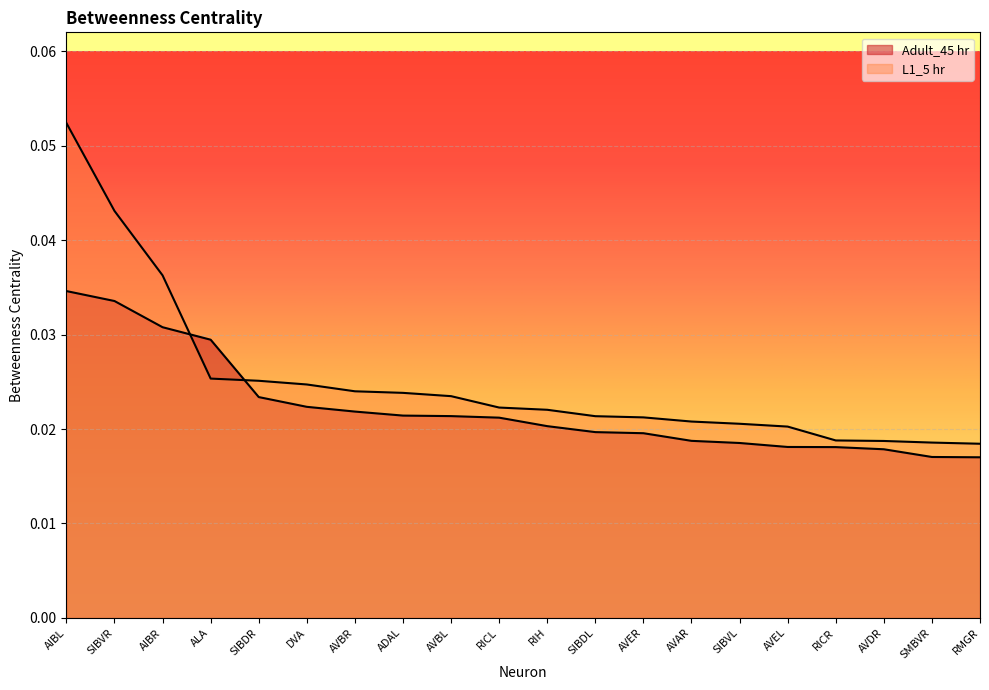

Between AVEL and AVBR, which is larger?

AVBR